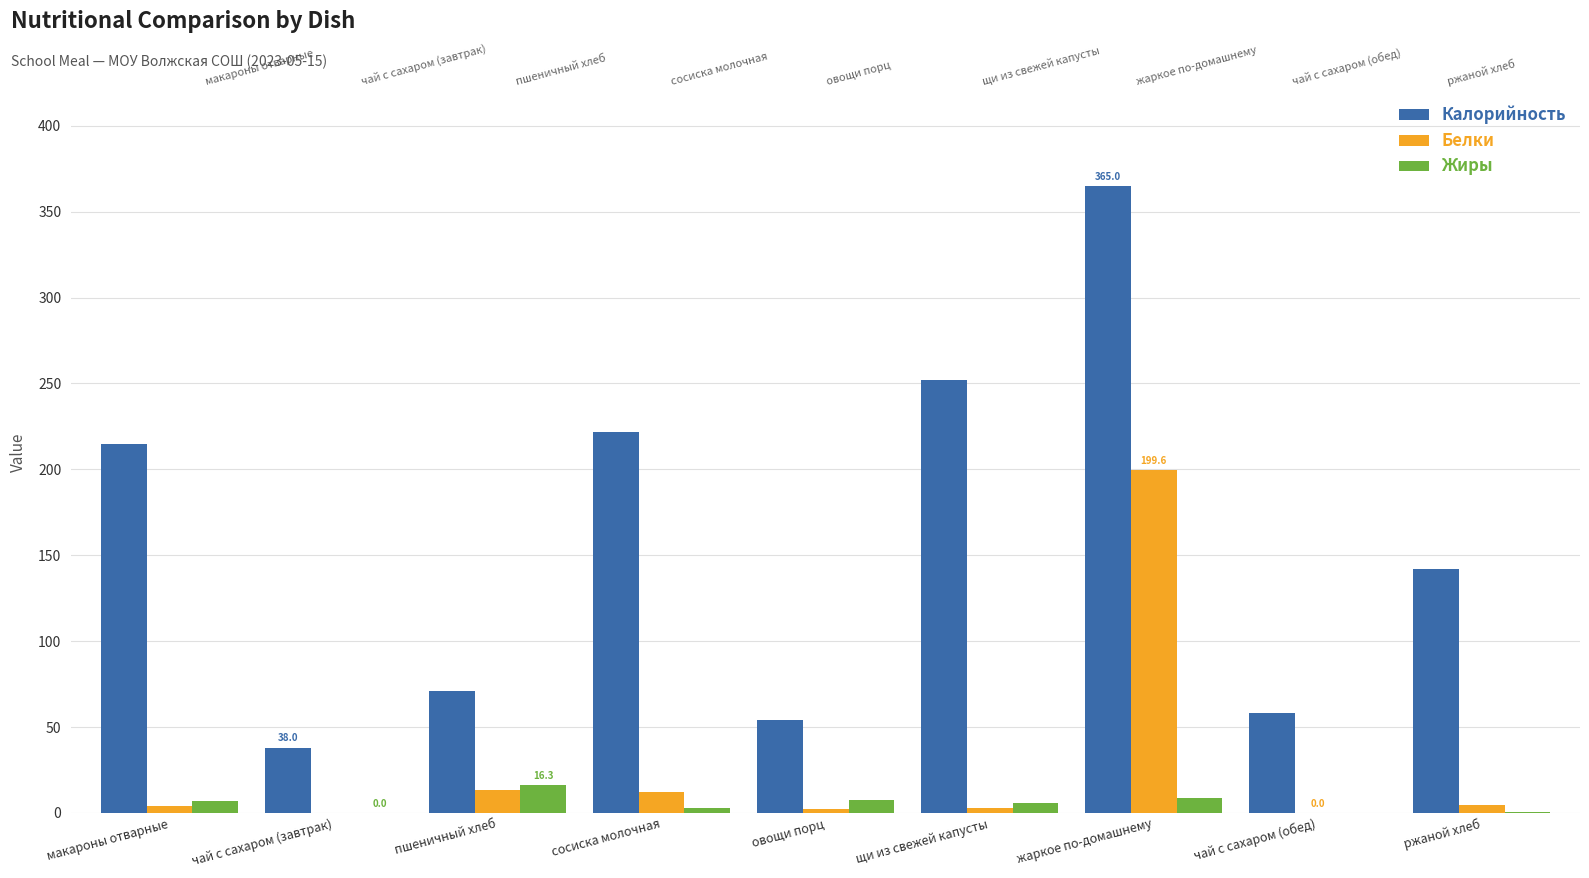

What is the sum of the Калорийность values at овощи порц and макароны отварные?

269.0